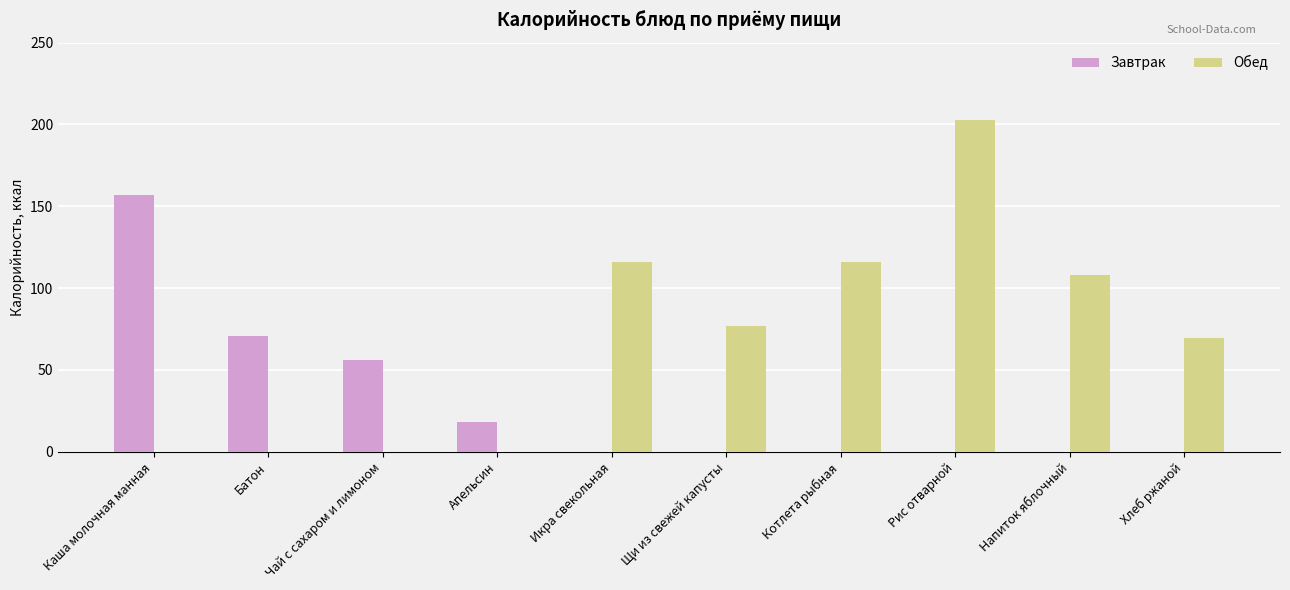

Which series has the largest total across all categories?

Обед